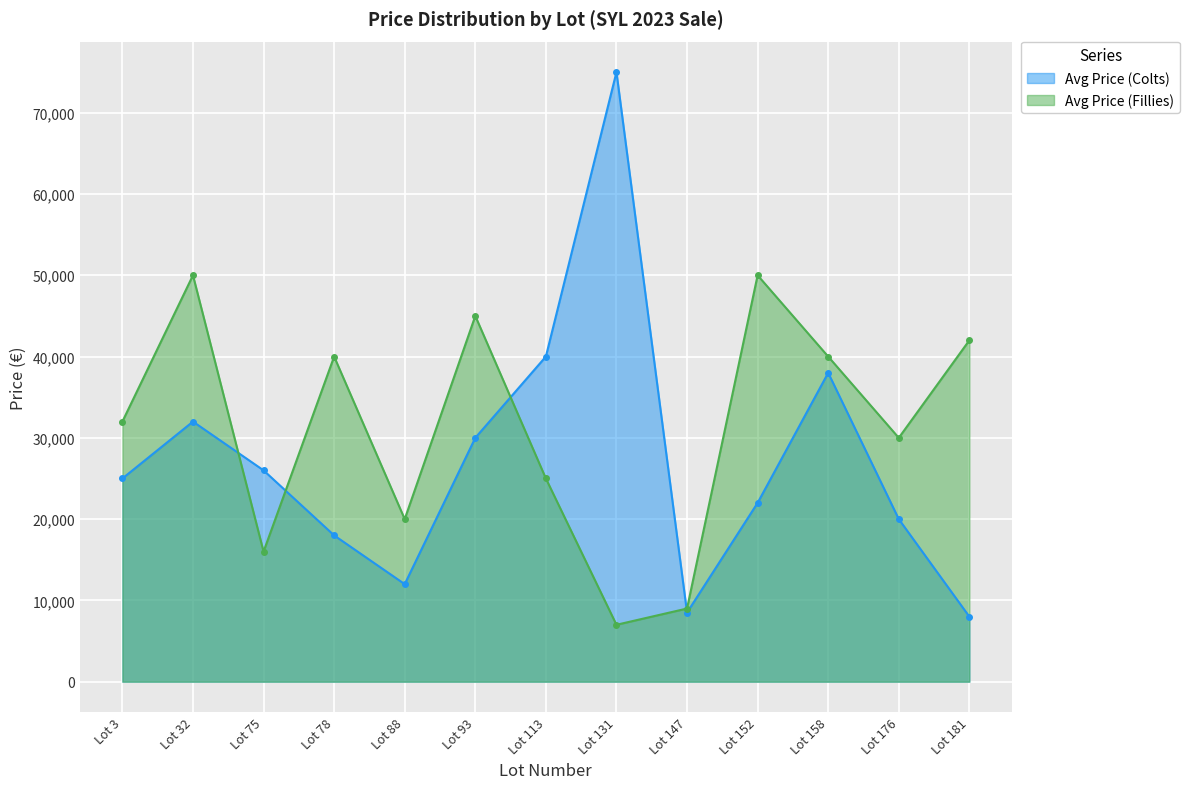

At which label is Avg Price (Fillies) closest to 28500?

Lot 176